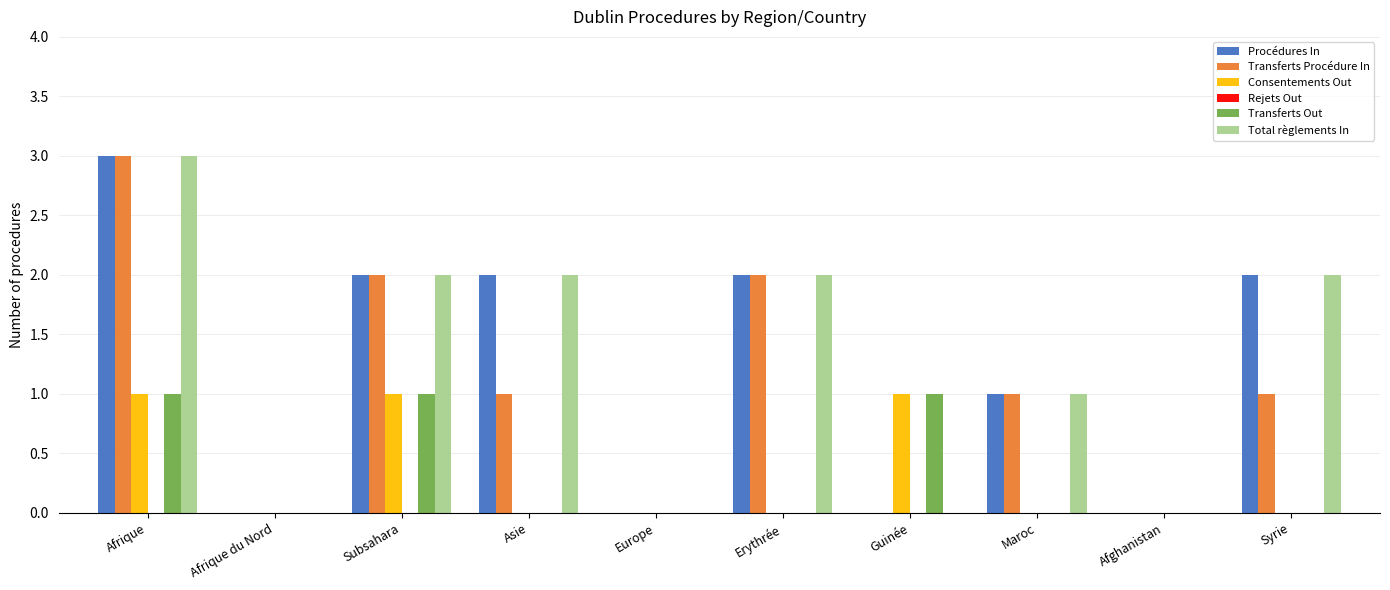

What is the total value across all series at Maroc?

3